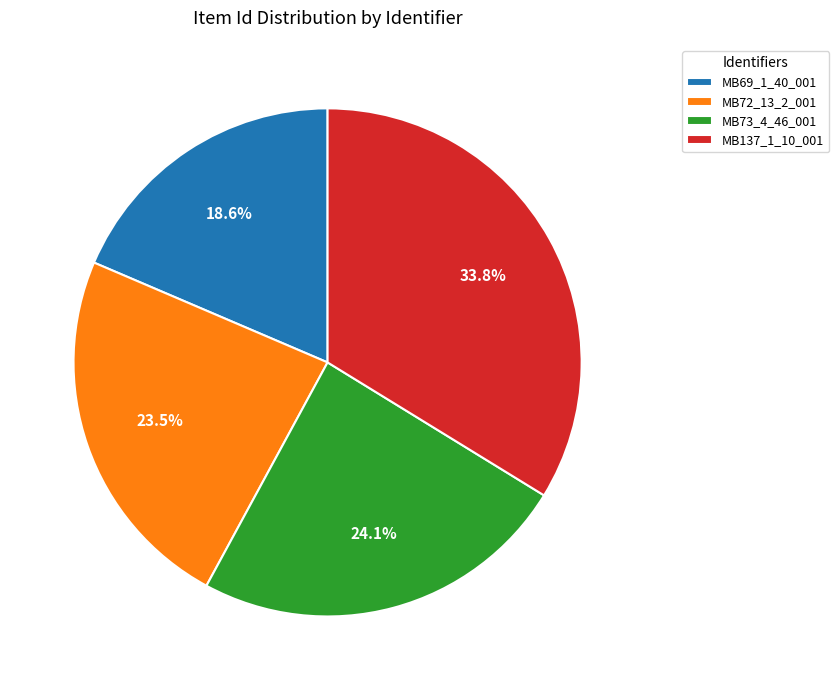

To the nearest percent, what is the difference between the MB137_1_10_001 and MB72_13_2_001 slice percentages?

10%